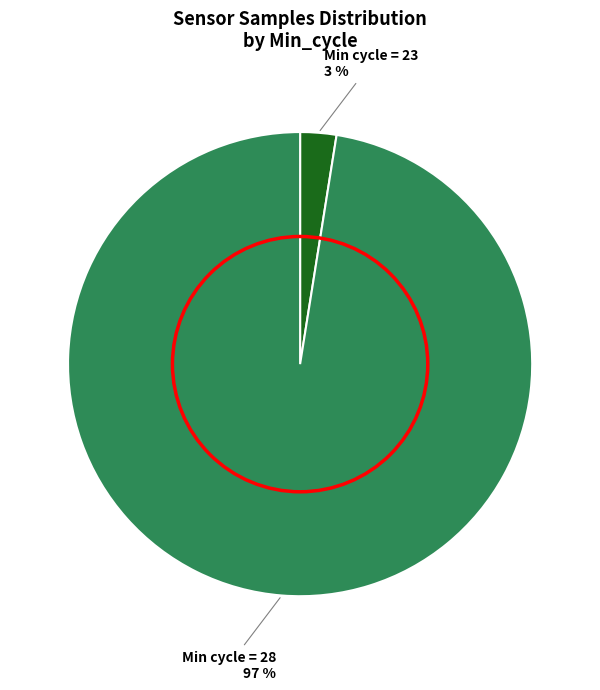

How many segments does this pie chart have?

2